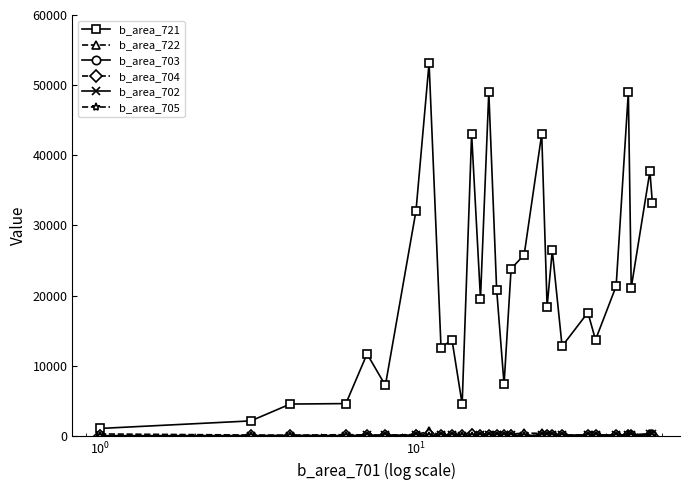

Which series has the largest total across all categories?

b_area_721